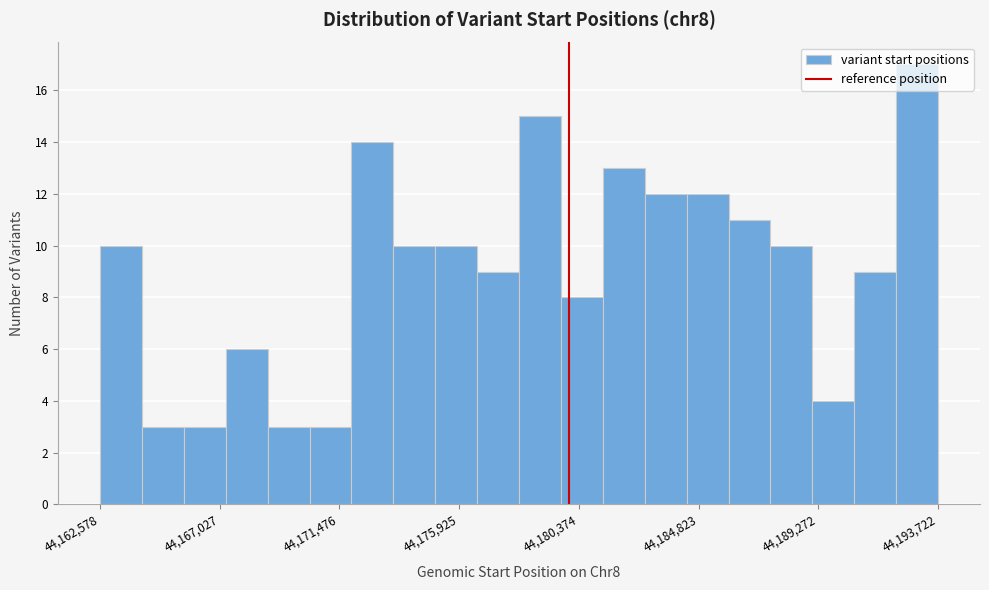

Read against the x-axis, roughly where is the centre of the tallest bar?

44193000